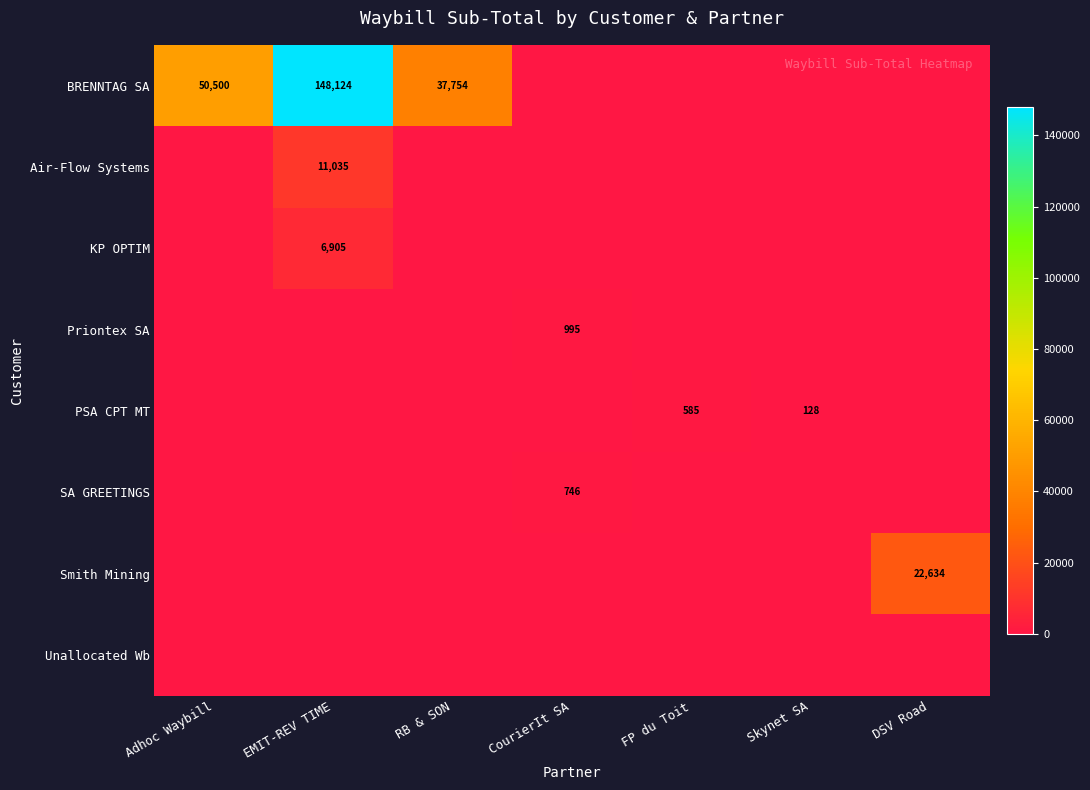

The value of Smith Mining at DSV Road is 22634. True or false?

True